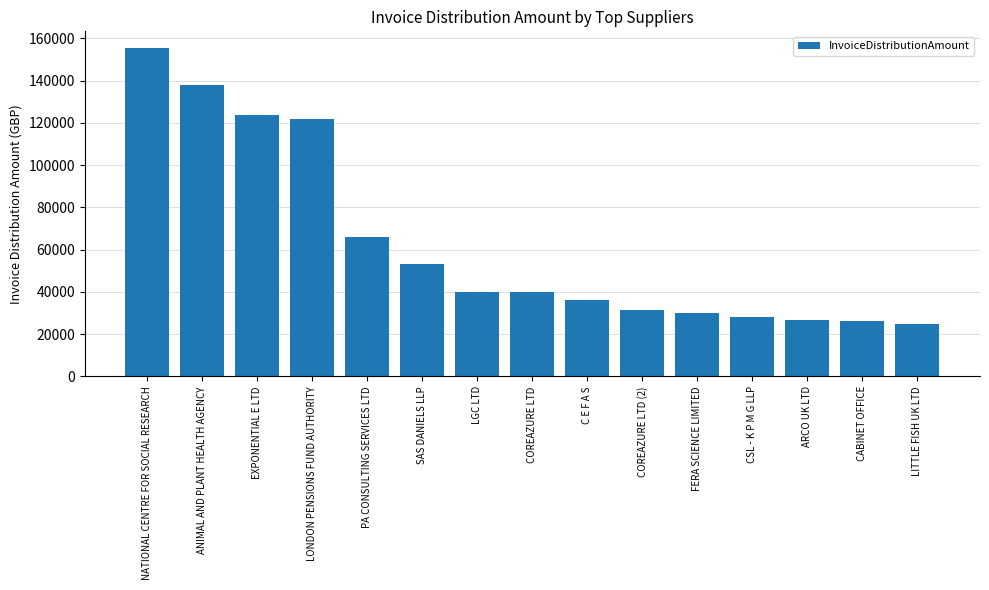

Is it true that the value at ARCO UK LTD is 14271.8?

False